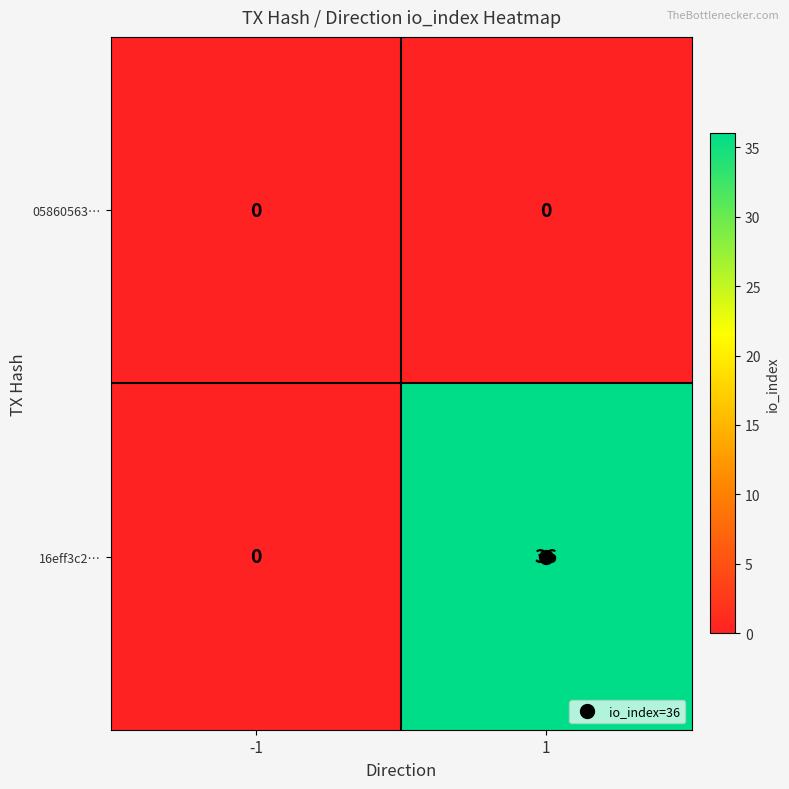

What is the sum of the 16eff3c2… values at -1 and 1?

36